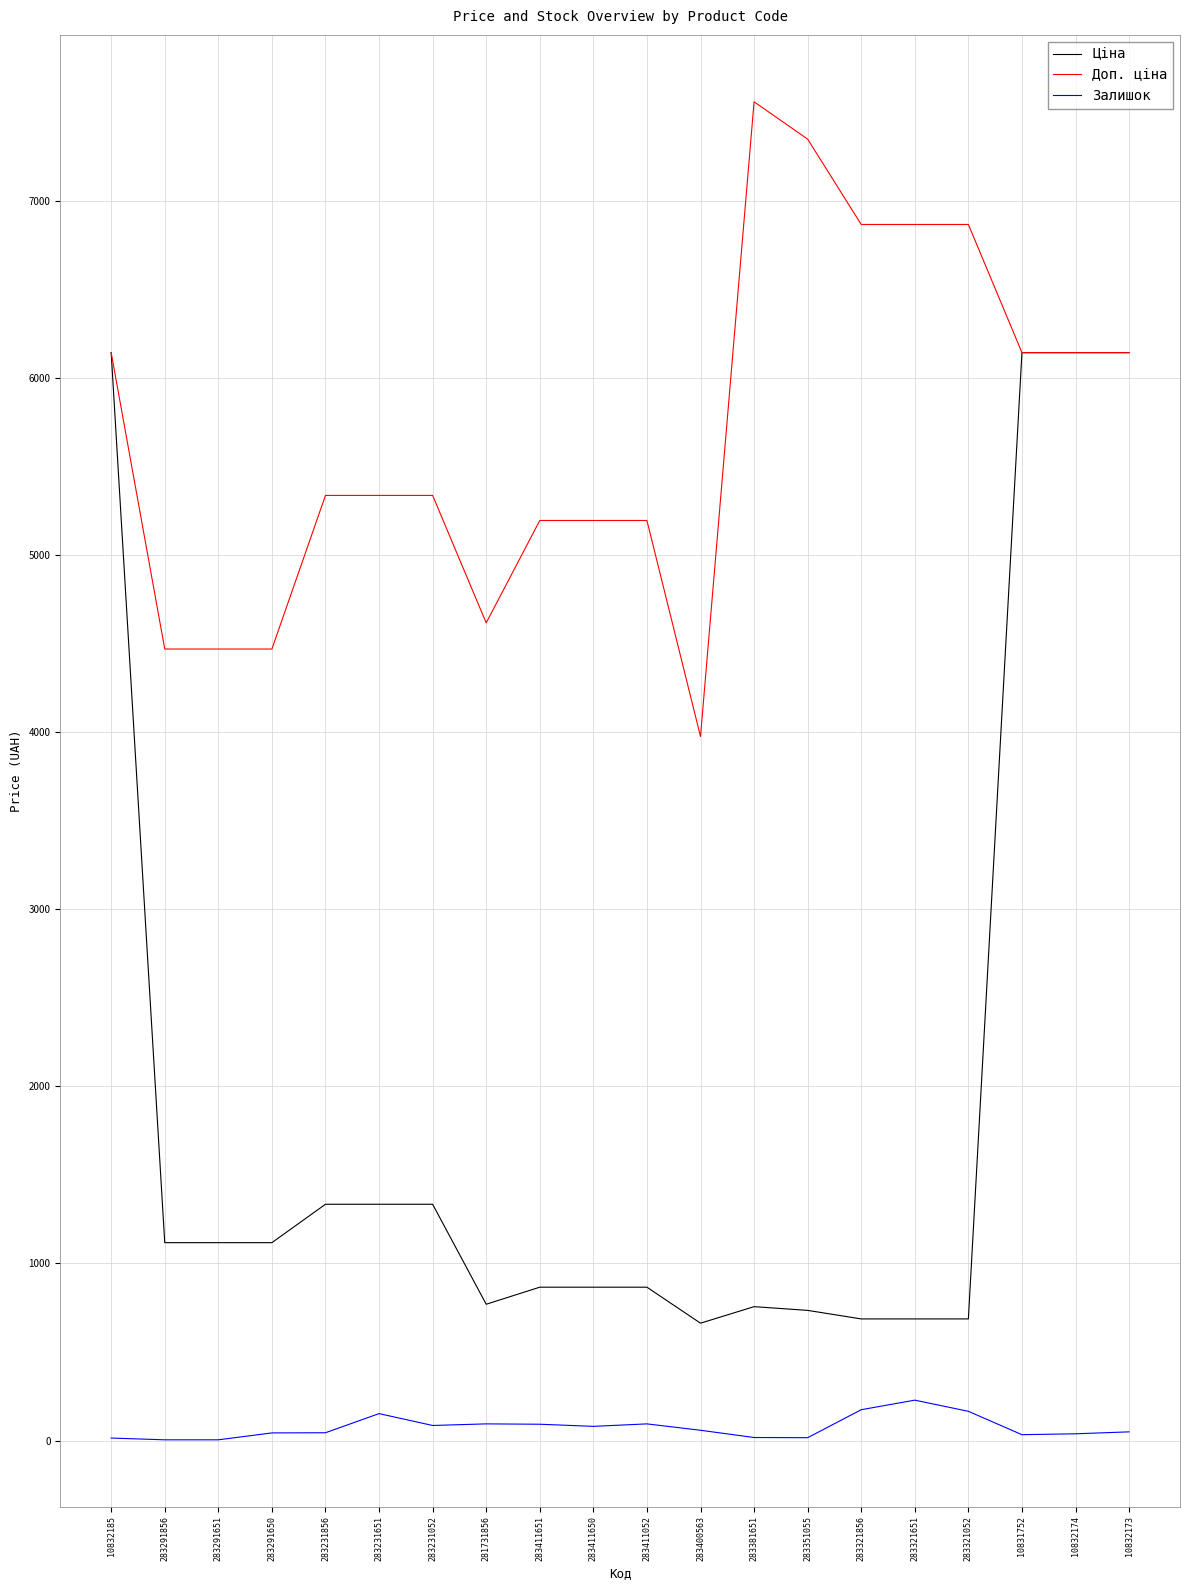

True or false: Доп. ціна and Залишок cross at least once.

False